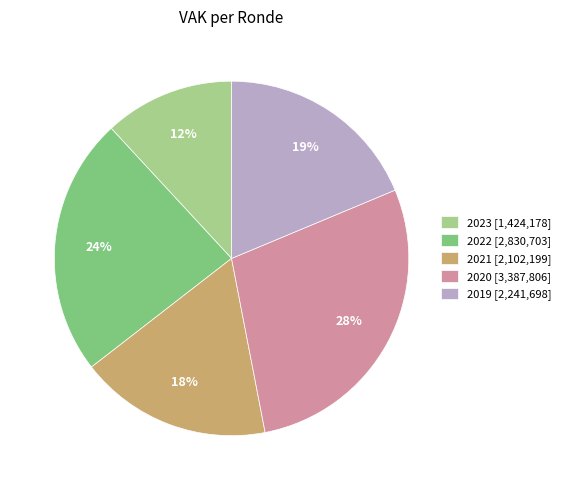

Does 2019 [2,241,698] represent more than half of the total?

No